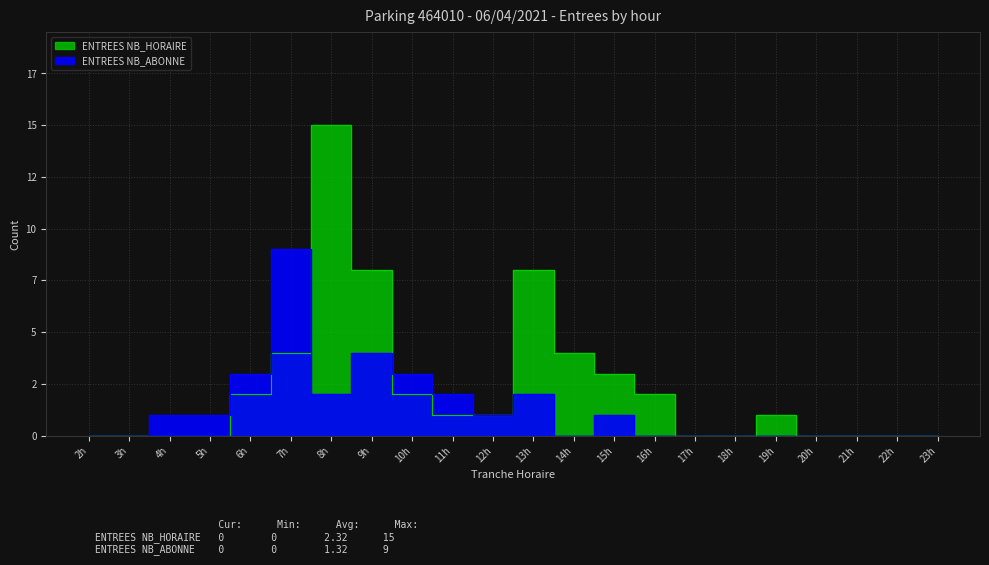

At which category does ENTREES NB_HORAIRE reach its first local peak?

8h